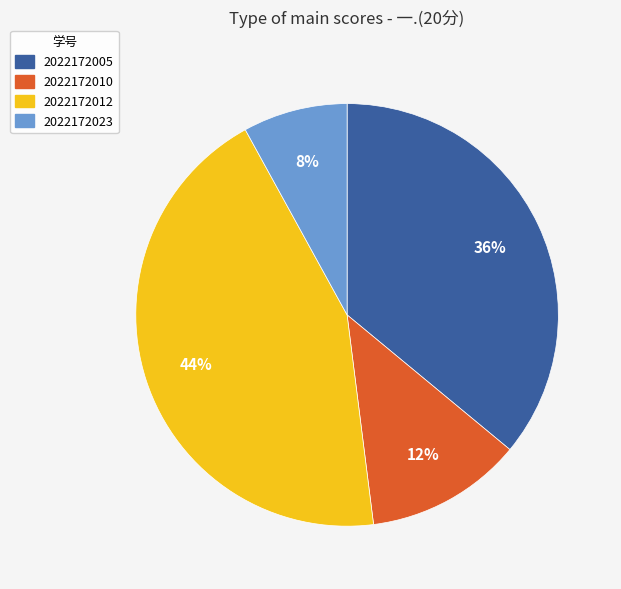

Which category has the biggest portion of the pie?

2022172012